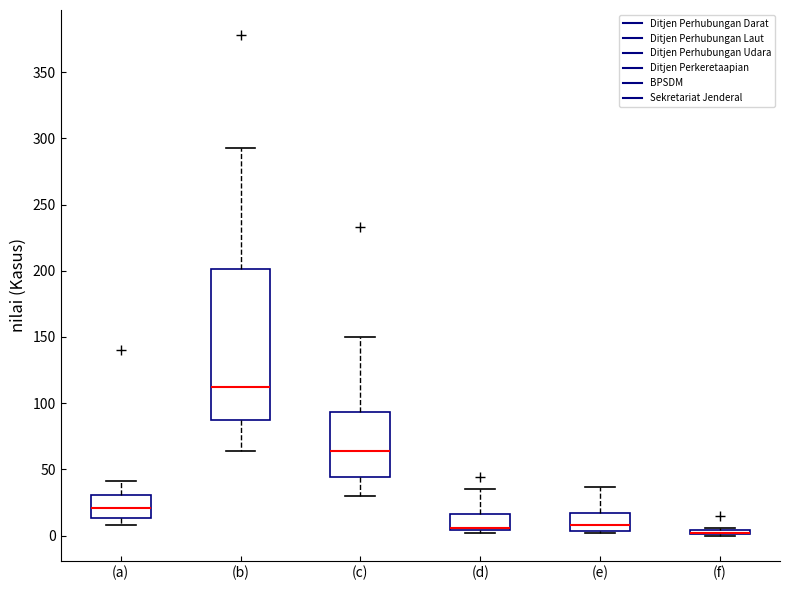

Where is the upper edge of the box for (d) on the y-axis? The values are not printed on the chart, so give them approximately, as read against the axis.

15